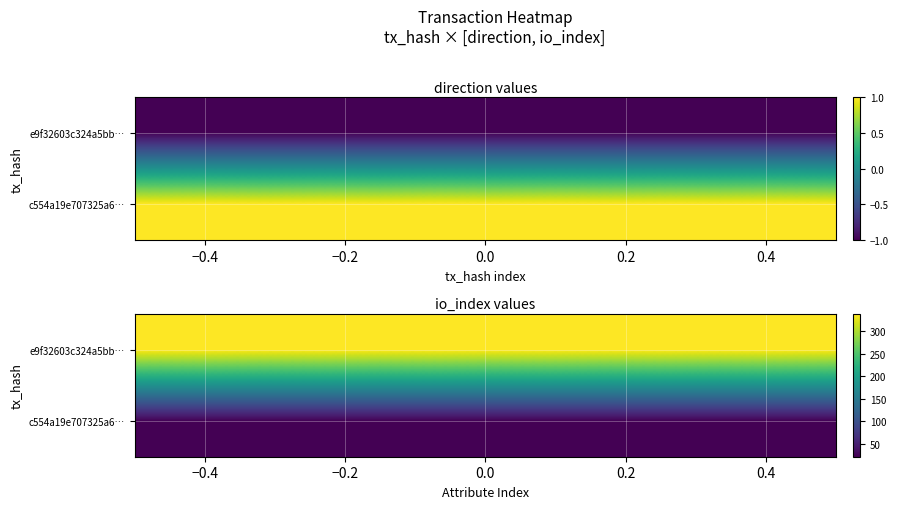

Between -1 and 1, which series saw the biggest shift?

e9f32603c324a5bb6afa85907faf1e070edbd17